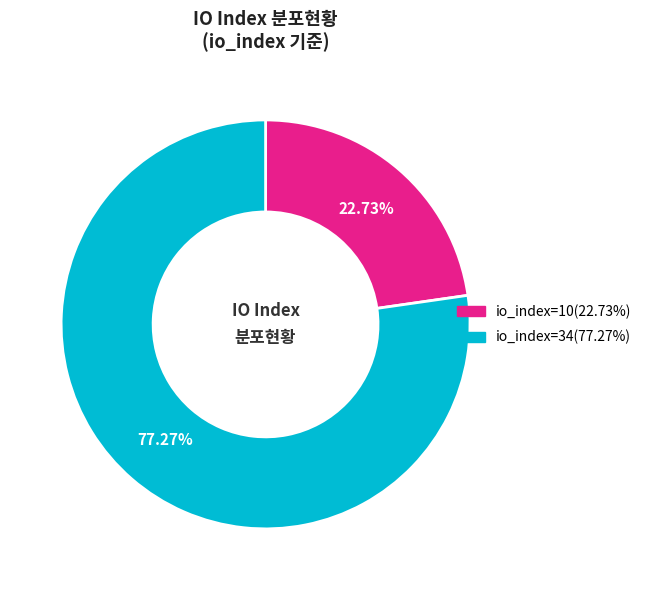

Which slice is the largest?

io_index=34